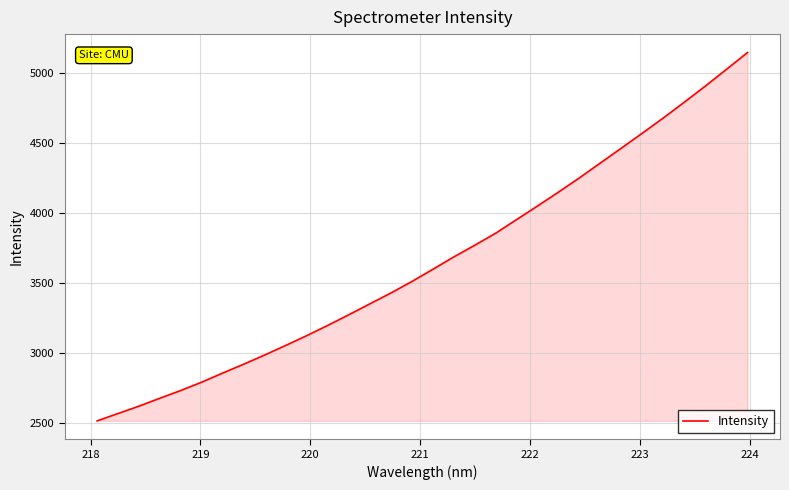

What is the difference between the maximum and minimum values?

2624.1